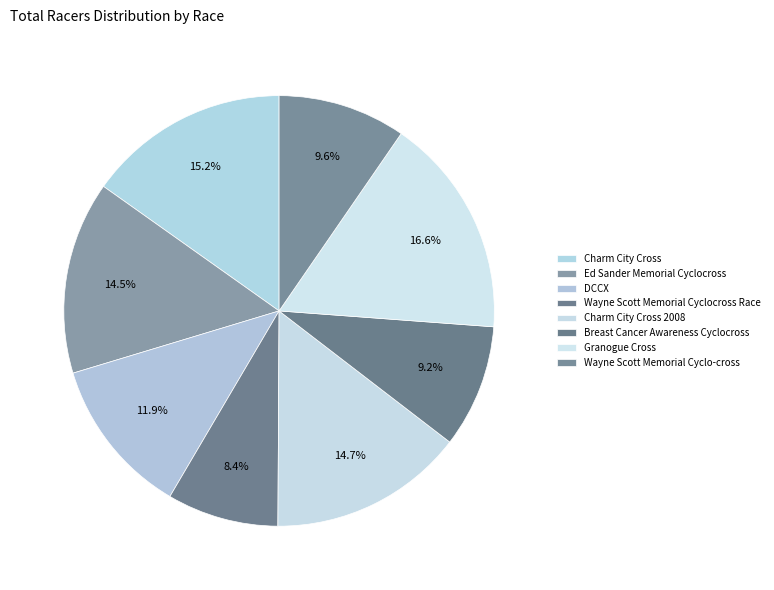

Which slice is the smallest?

Wayne Scott Memorial Cyclocross Race